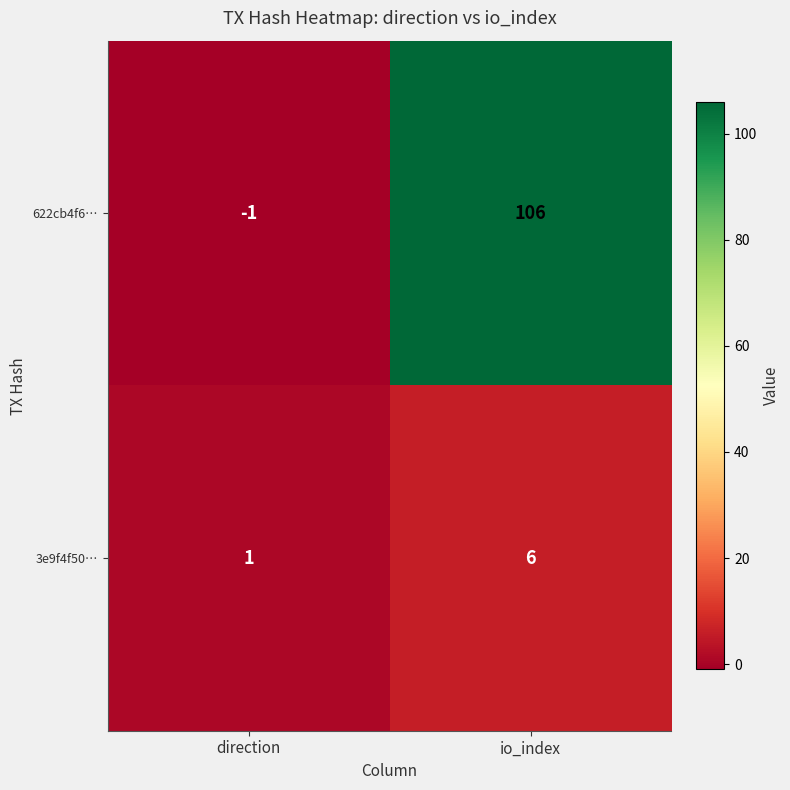

What is the sum of the 3e9f4f50… values at direction and io_index?

7